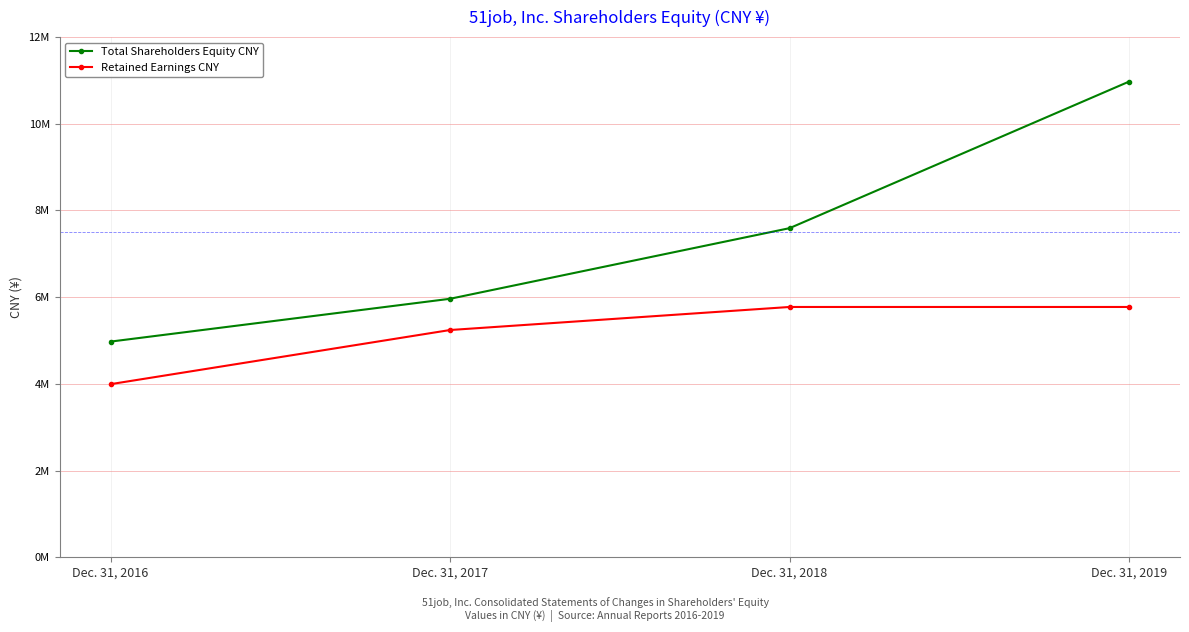

True or false: Total Shareholders Equity CNY has a value of 4975722 at Dec. 31, 2016.

True